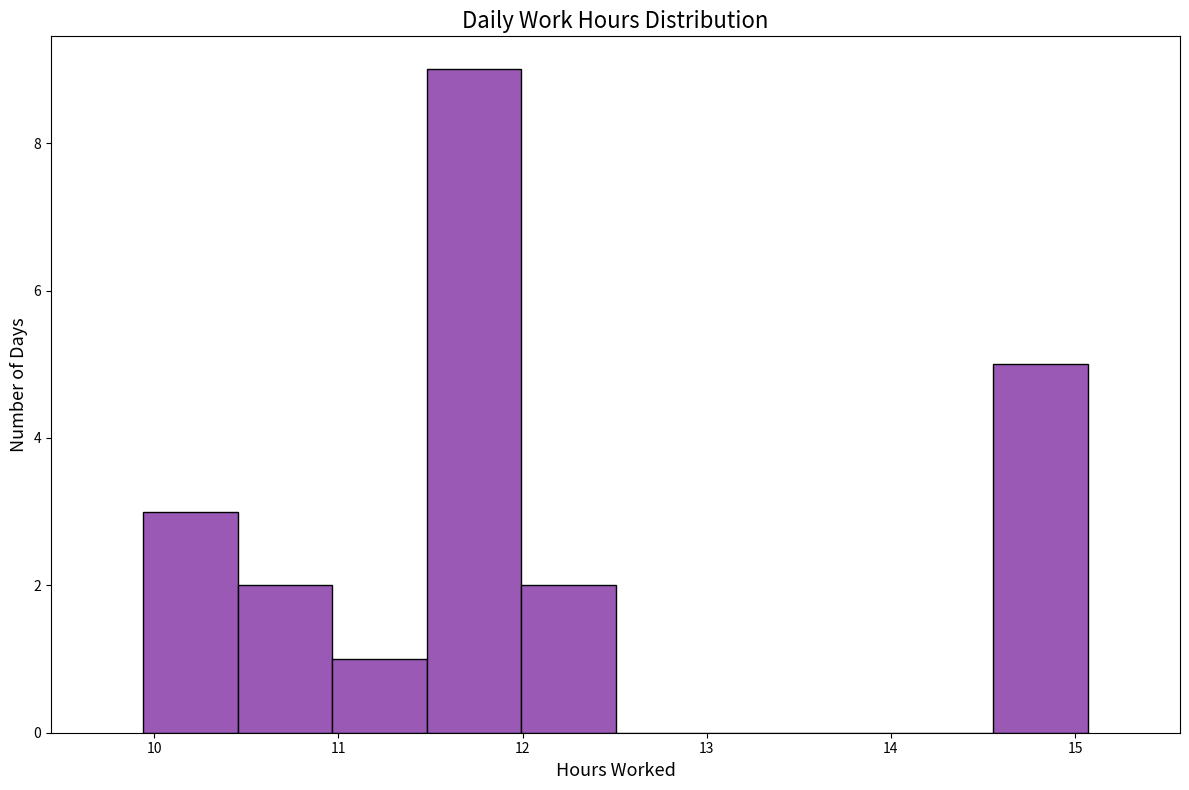

Reading left to right, list every bar in this chart as the range it spans on the x-axis followed by its height. Neither the bar edges nor the heights are printed on the chart, so give them approximately, as read against the axes.

9.9 to 10.5: 3
10.5 to 11.0: 2
11.0 to 11.5: 1
11.5 to 12.0: 9
12.0 to 12.5: 2
12.5 to 13.0: 0
13.0 to 13.5: 0
13.5 to 14.0: 0
14.0 to 14.6: 0
14.6 to 15.1: 5